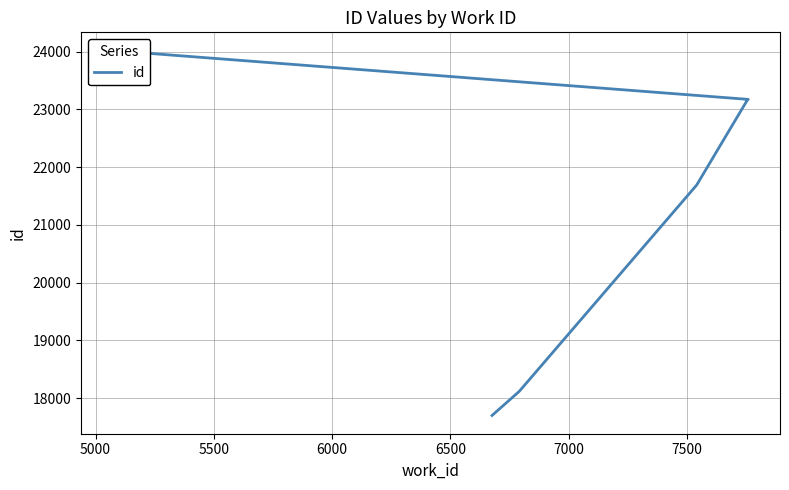

How many lines are shown in the chart?

1